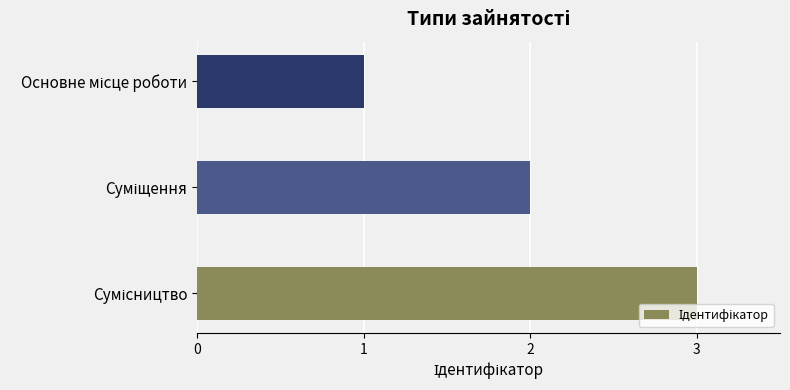

What is the sum of all values?

6